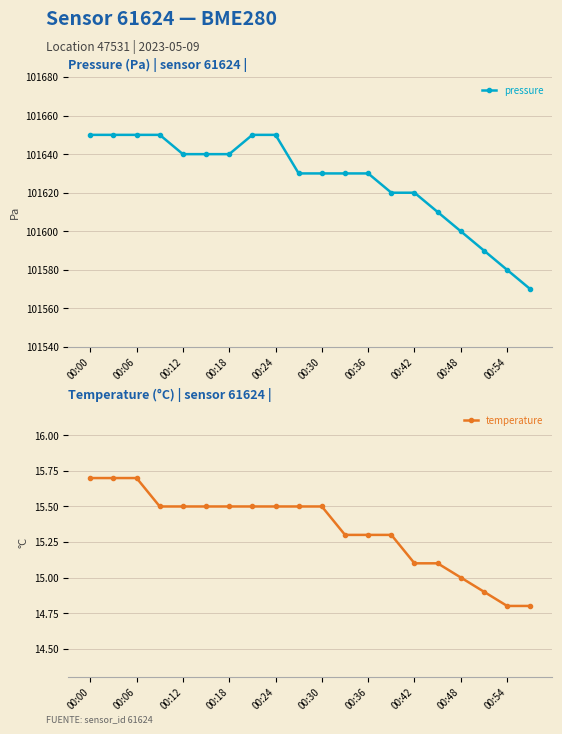

Is this an area chart (filled region under the line)?

No